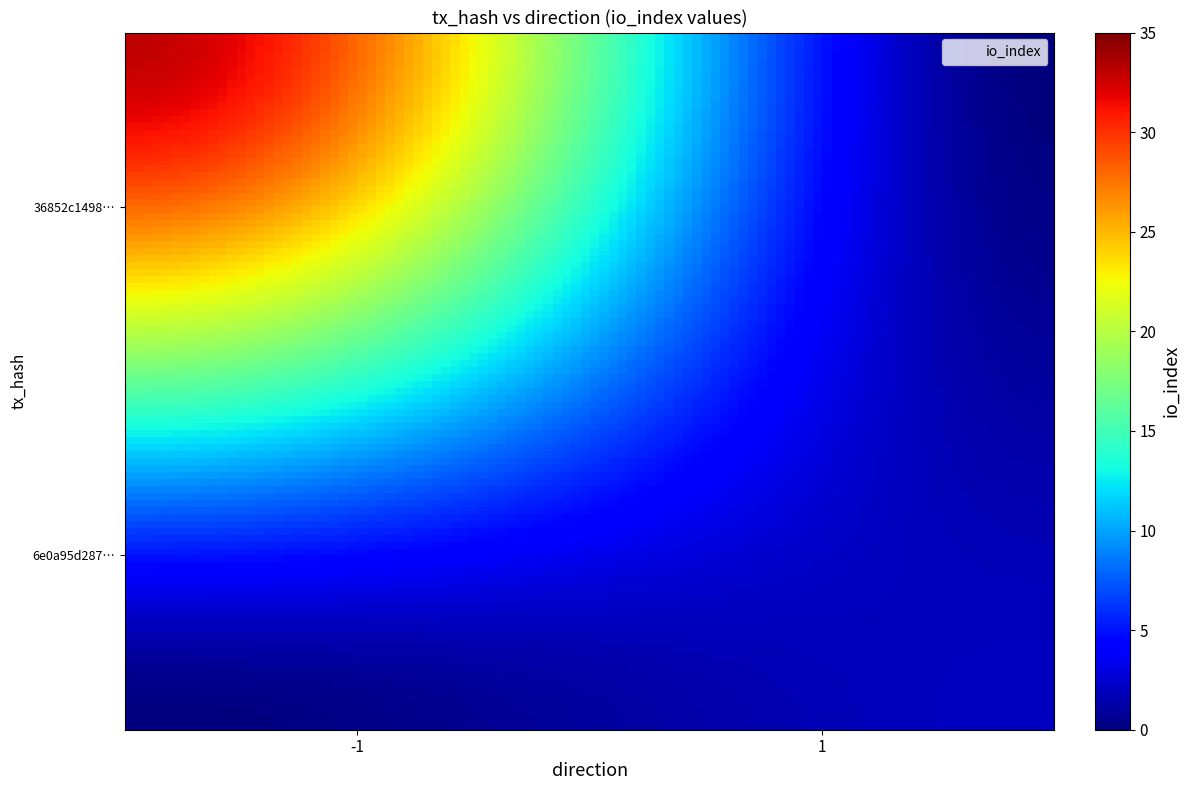

List the series in order of their peak value, lowest first.

6e0a95d2879fe570d71a00394cd5d5ef6d5087e, 36852c149887b9394b3911c1d006a095bd8974d